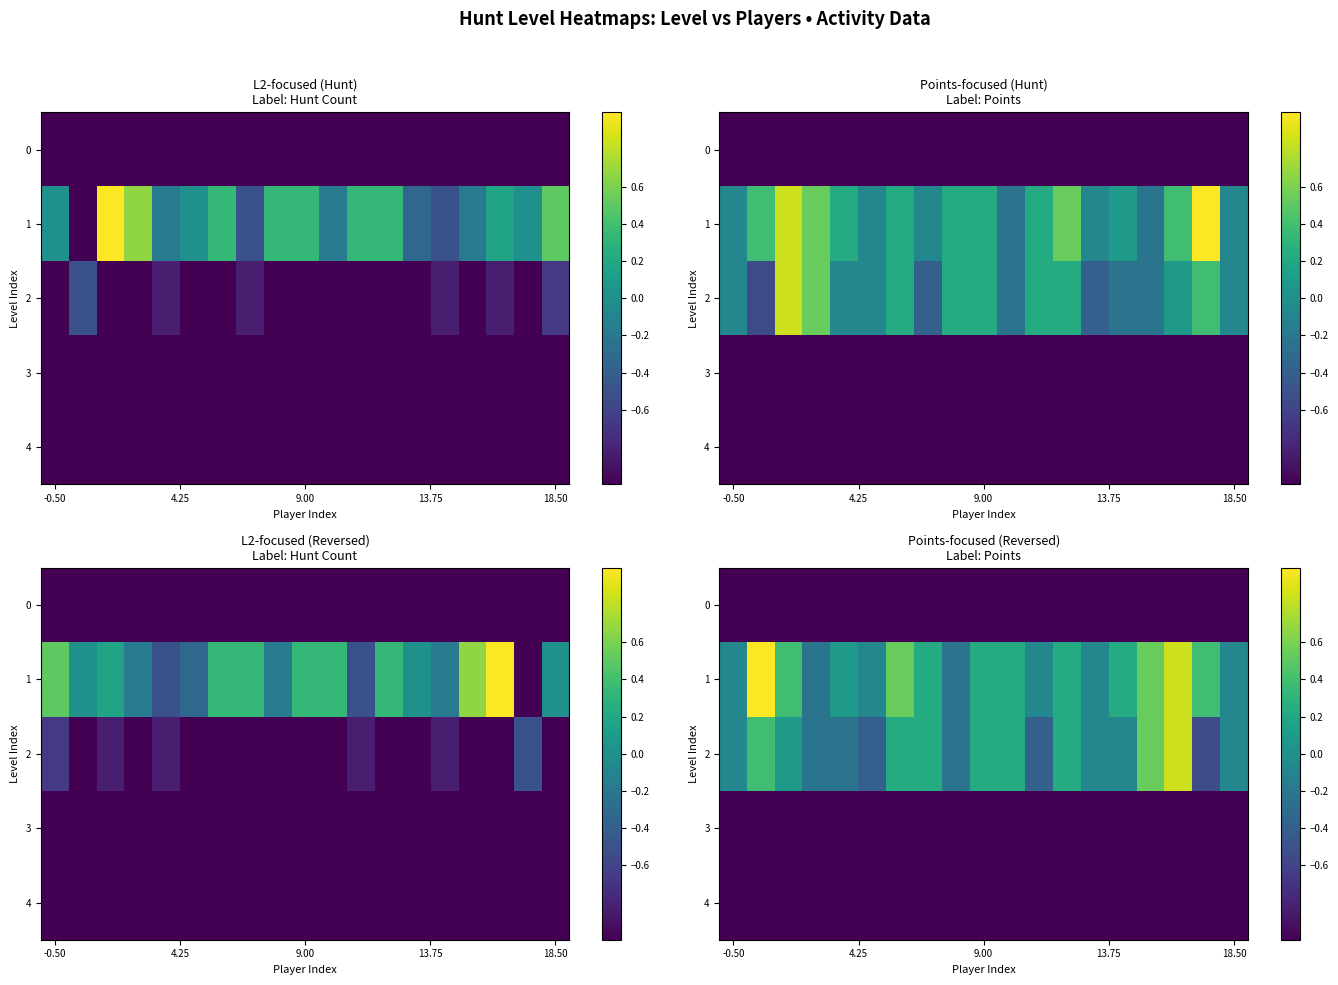

What is the total value across all series at 15?

-1.9